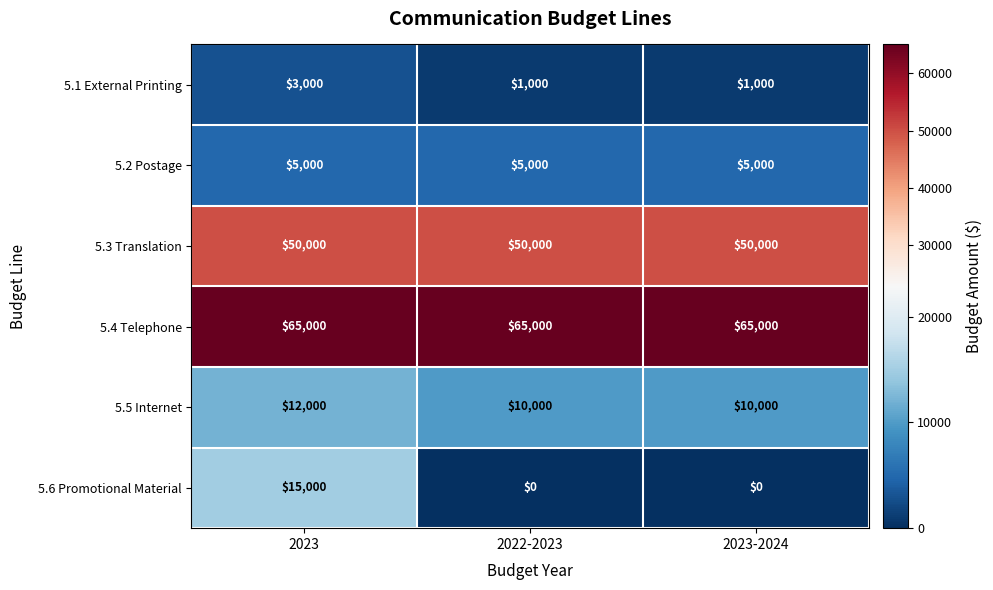

Which series has the largest total across all categories?

5.4 Telephone